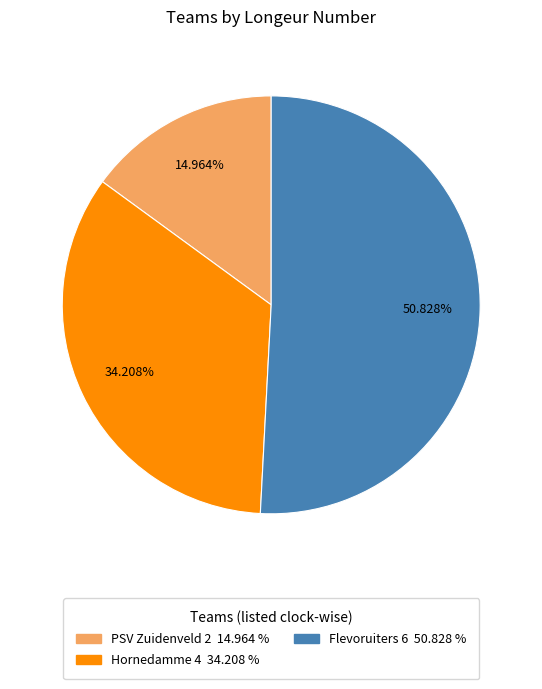

Count the number of slices in the pie.

3